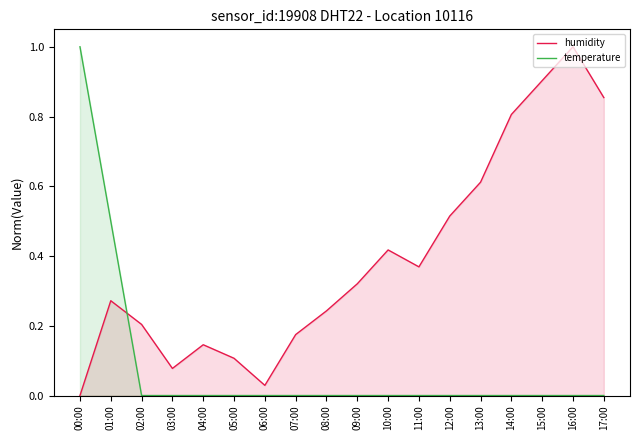

Between 15:00 and 17:00, which series saw the biggest shift?

humidity